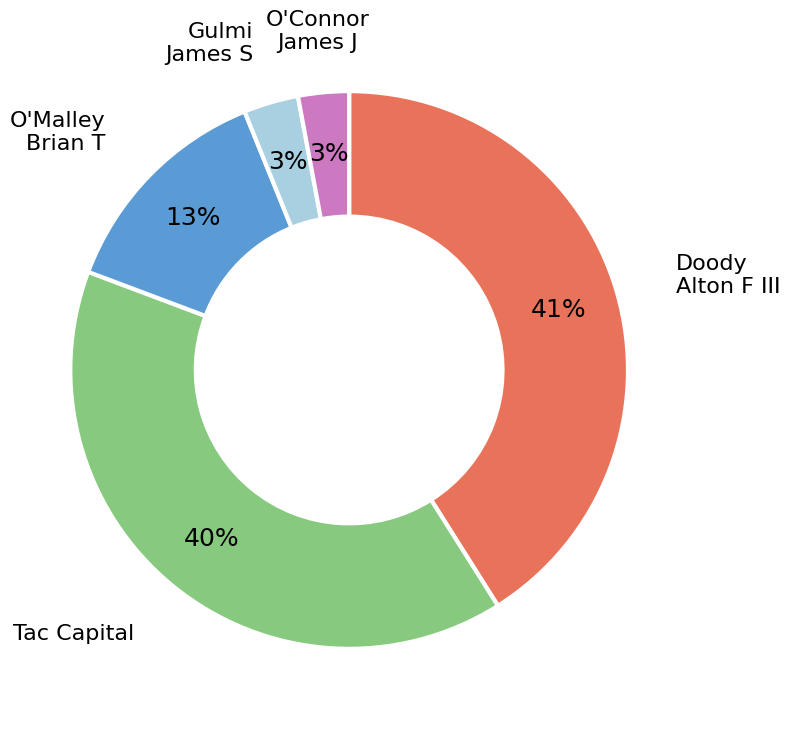

Count the number of slices in the pie.

5